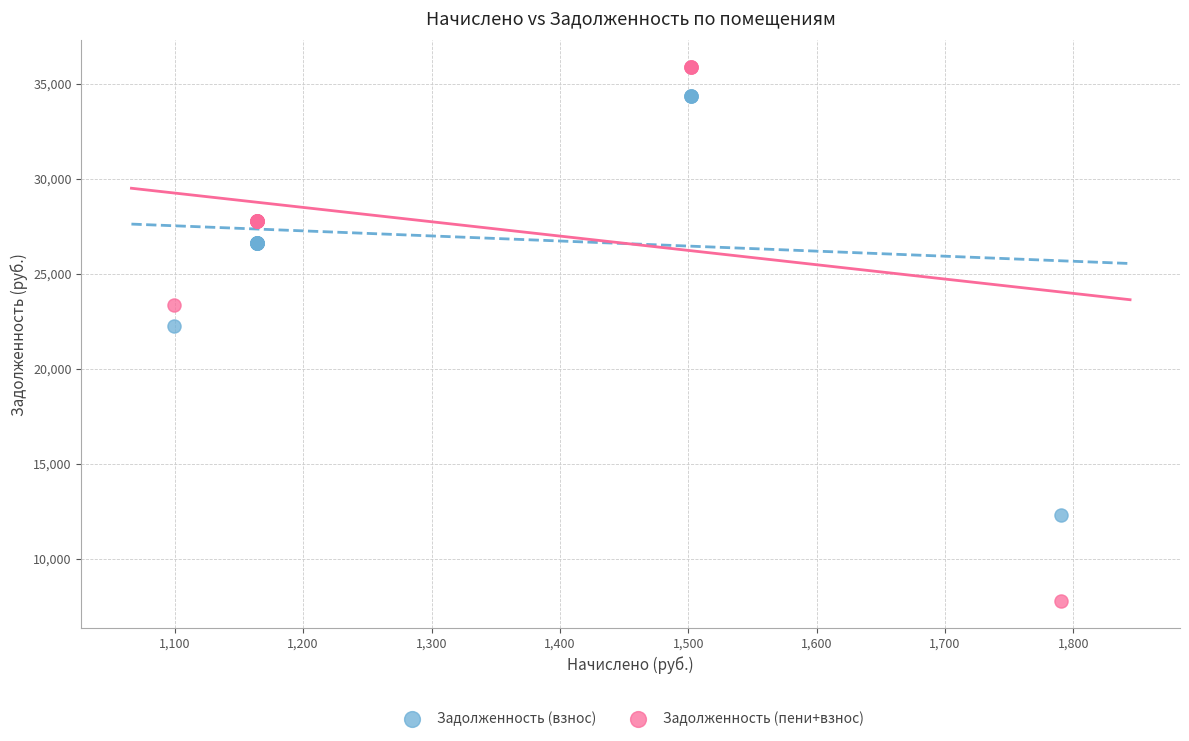

In the Задолженность (пени+взнос) series, what Y value is closest to 21822?

23358.2